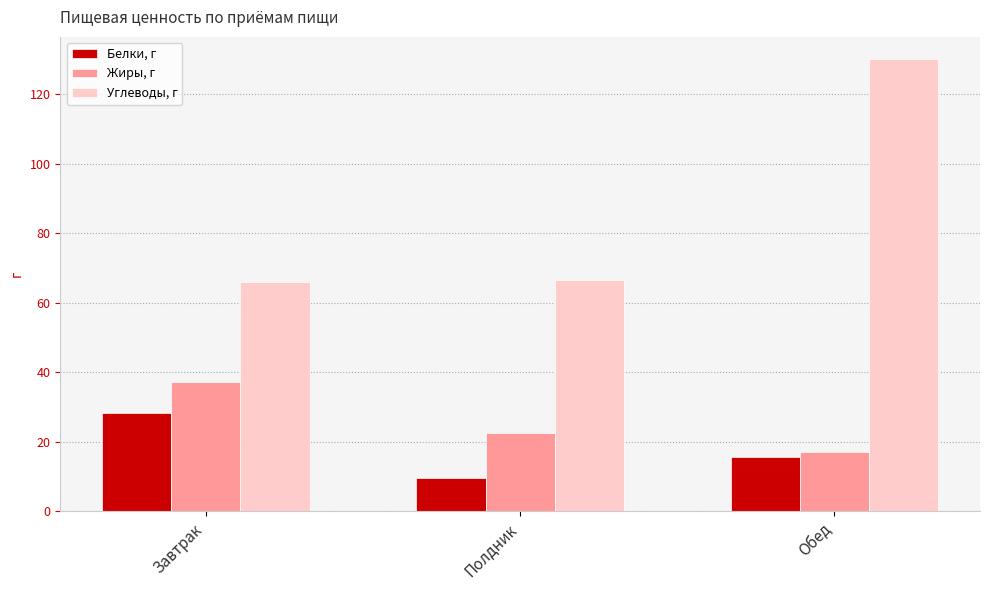

What is the label of the 3rd bar from the left?

Обед